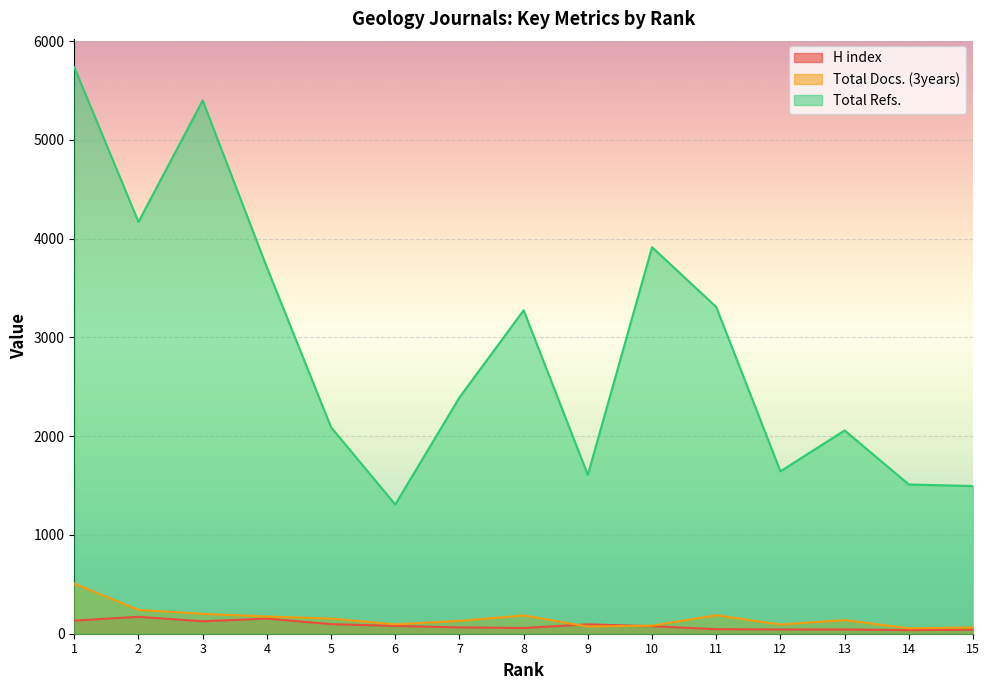

Reading right to left, transcribe all the data shown in this chart.

H index: 41	37	43	43	46	76	95	58	64	79	97	153	126	171	133
Total Docs. (3years): 63	55	138	93	187	82	73	185	130	95	153	174	201	241	507
Total Refs.: 1495	1511	2058	1644	3308	3913	1608	3274	2392	1308	2090	3709	5398	4169	5735